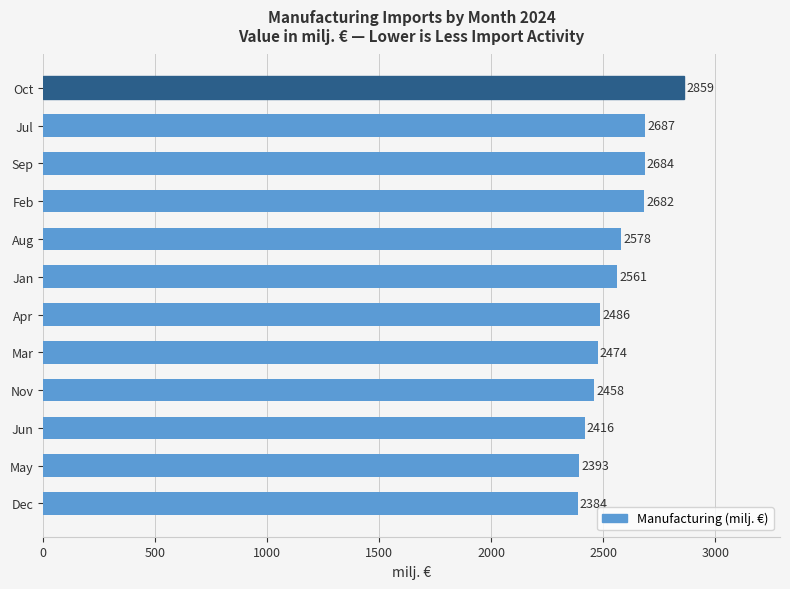

What value does the data have at Mar?

2473.9